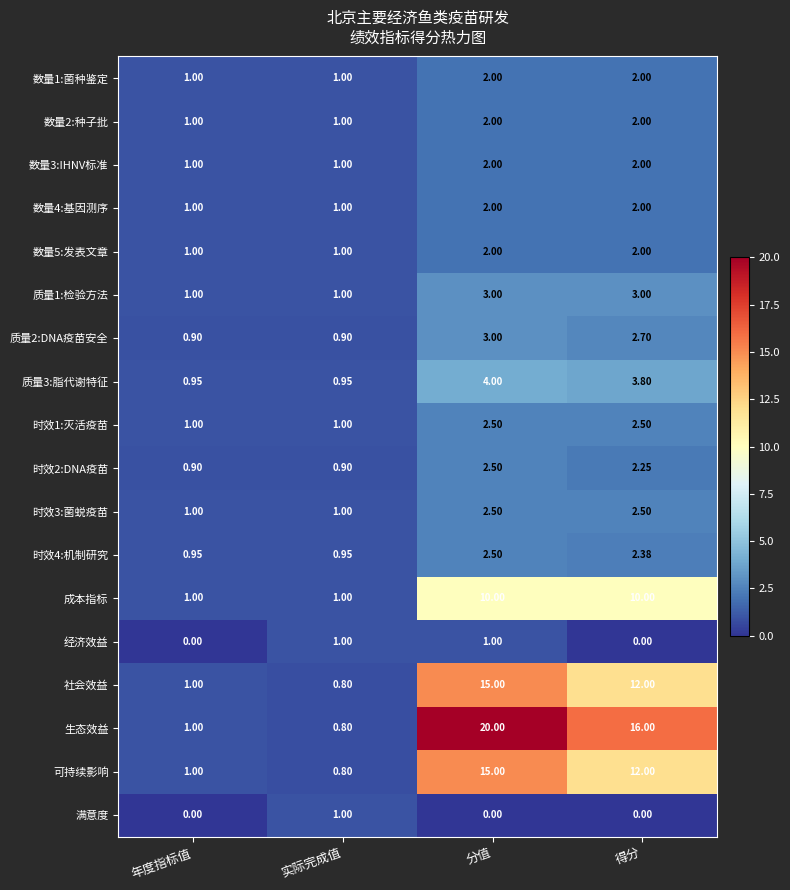

At which label does 可持续影响 reach its peak?

分值